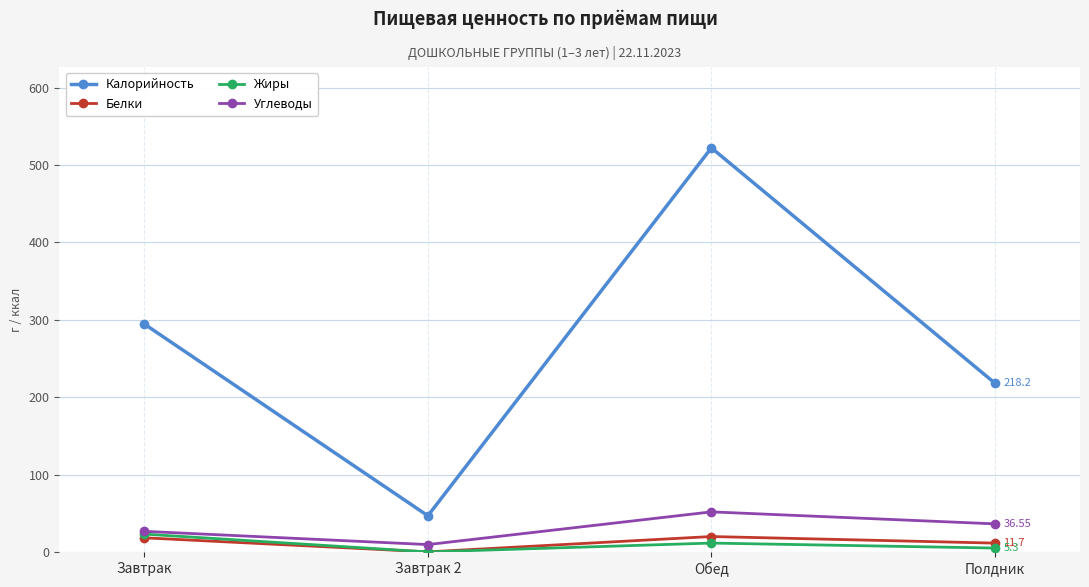

True or false: Калорийность has more than 2 points higher than both neighbors.

False